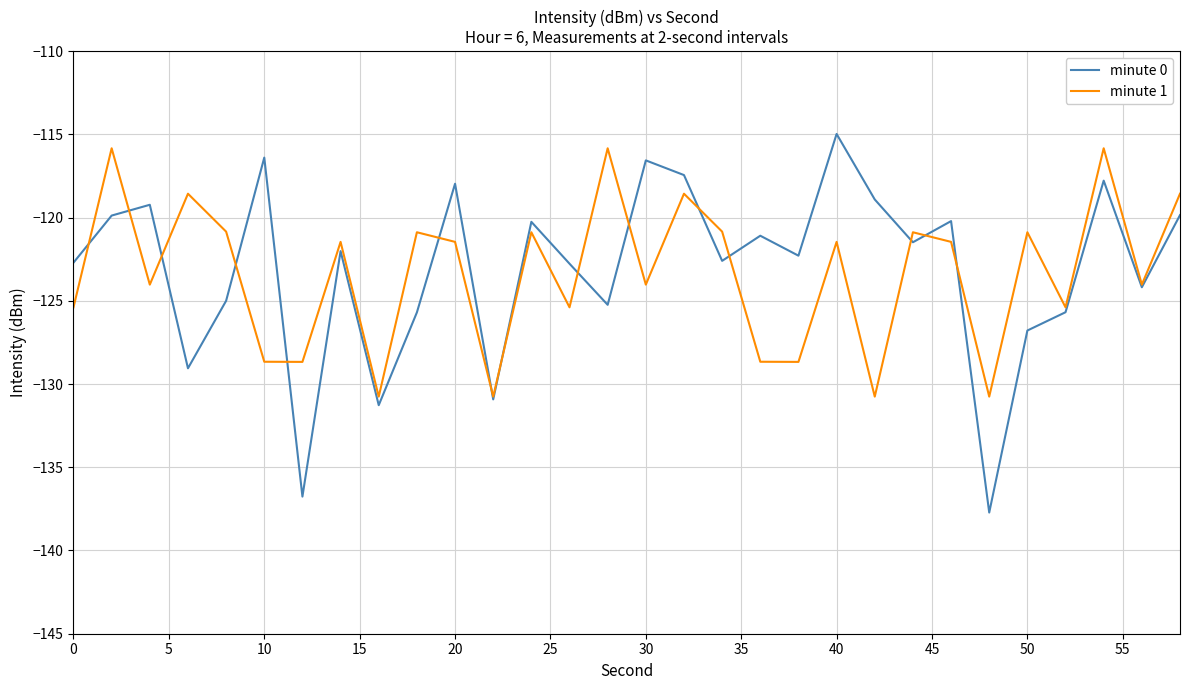

Which series has the widest spread of values?

minute 0